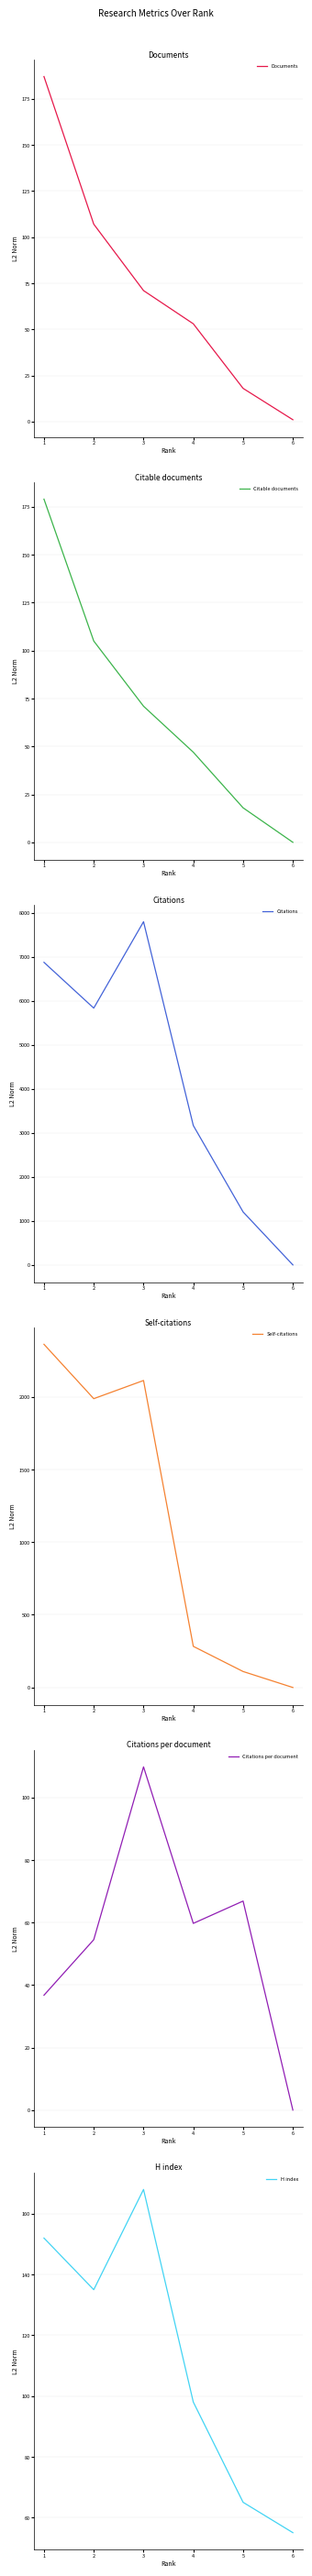

Is it true that Citations equals 2310.6 at 1?

False